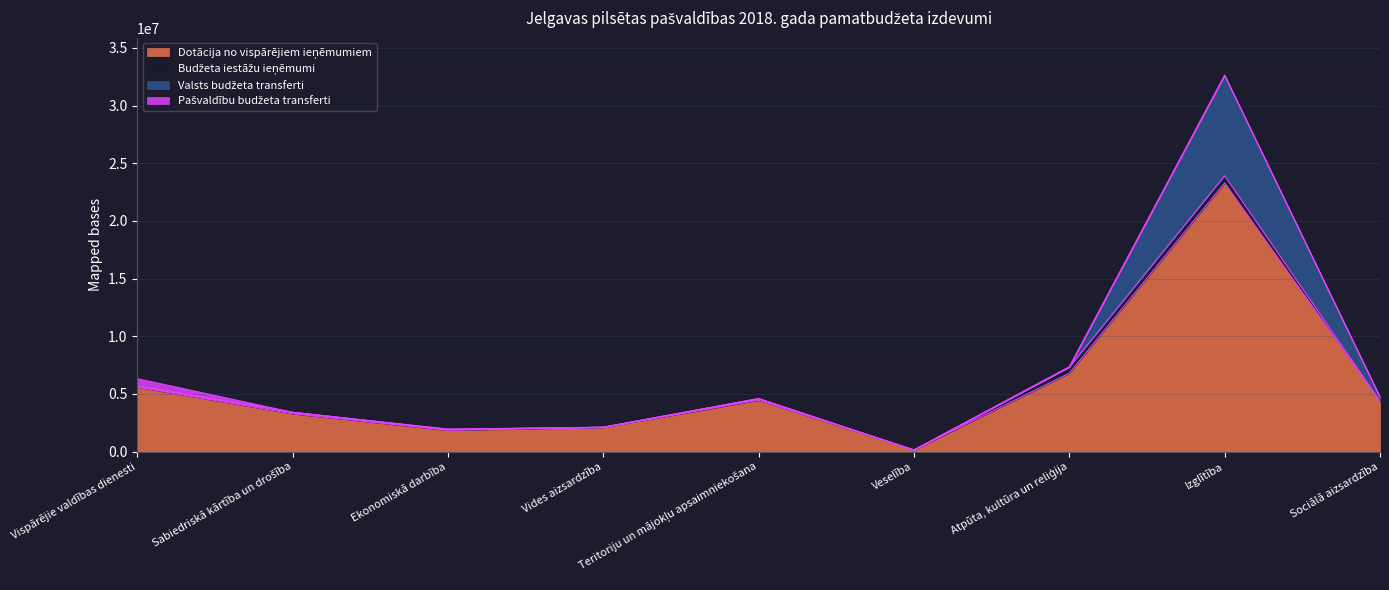

What is the sum of the Dotācija no vispārējiem ieņēmumiem values at Teritoriju un mājokļu apsaimniekošana and Ekonomiskā darbība?

6299192